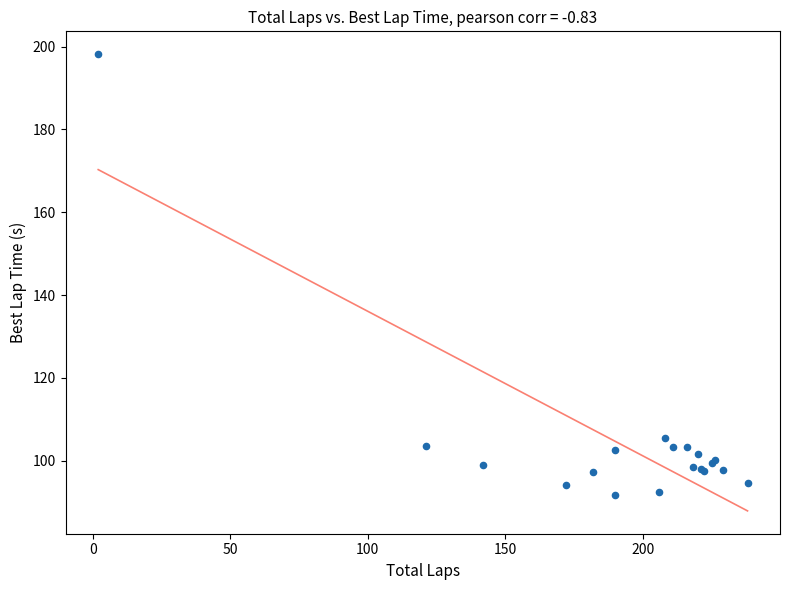

What Y value in the scatter plot is closest to 144?

105.5